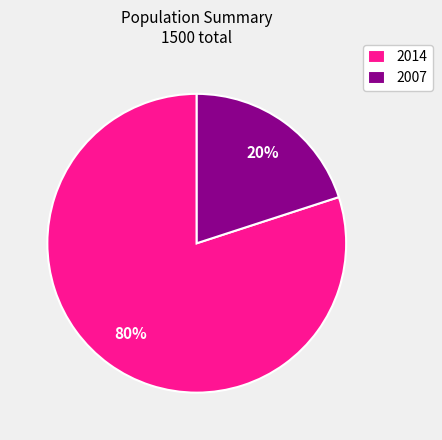

How many segments does this pie chart have?

2